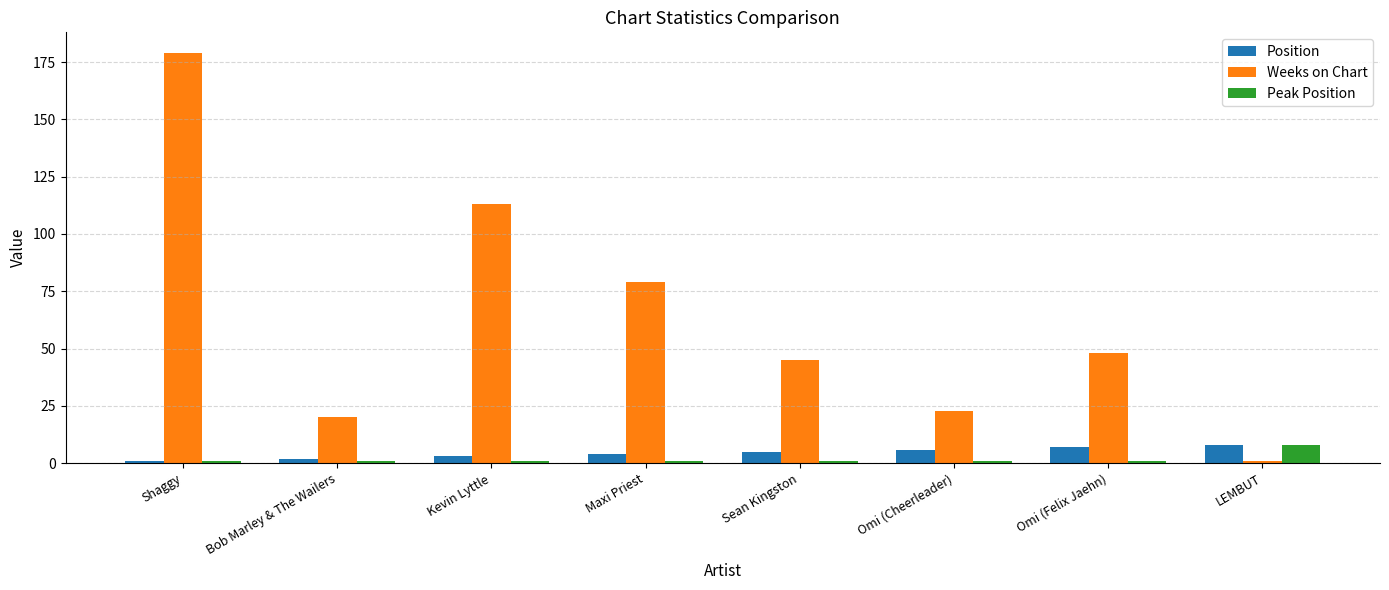

What is the difference between the maximum and minimum values in the Weeks on Chart series?

178